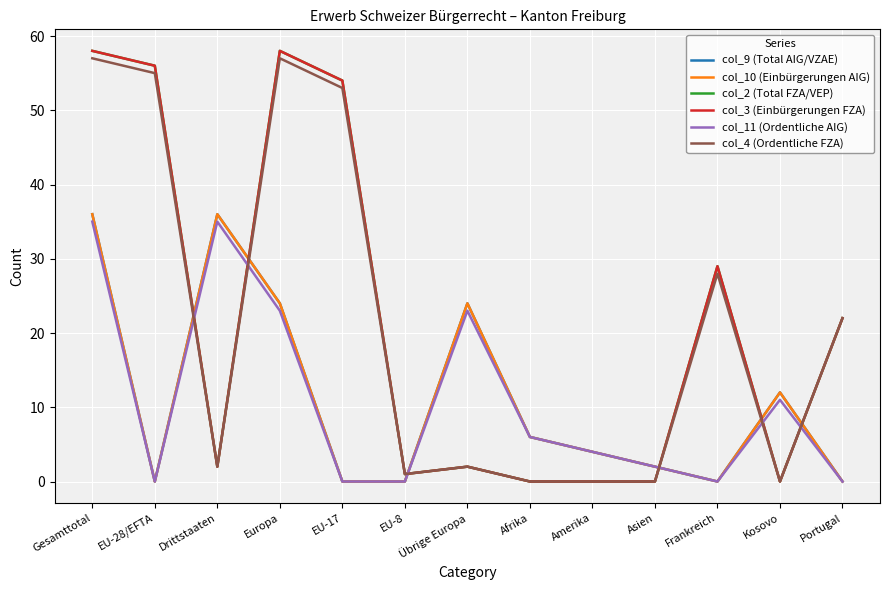

In col_10 (Einbürgerungen AIG), how many points are lower than both neighbors (excluding endpoints)?

2